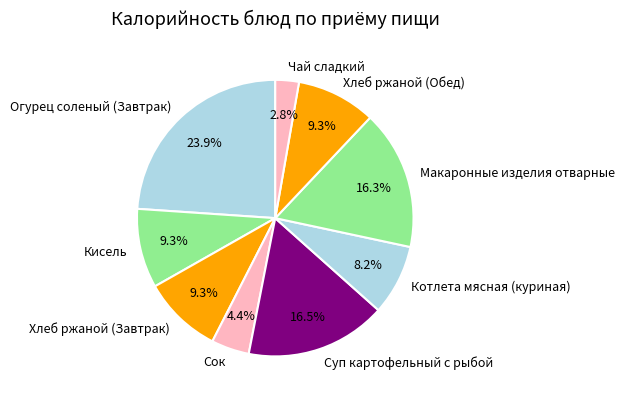

Do Котлета мясная (куриная) and Чай сладкий together represent more than half of the pie?

No